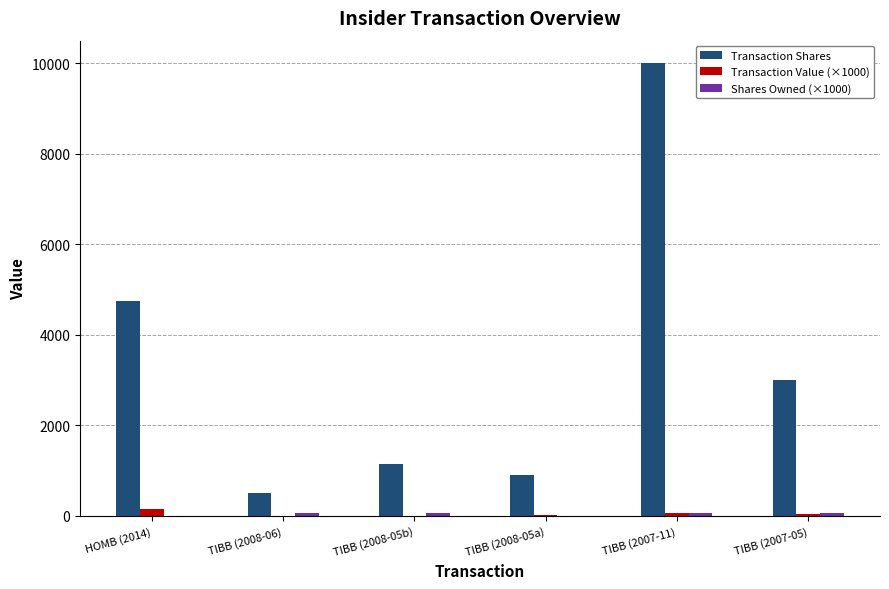

Between TIBB (2008-05a) and TIBB (2007-11), which series saw the biggest shift?

Transaction Shares